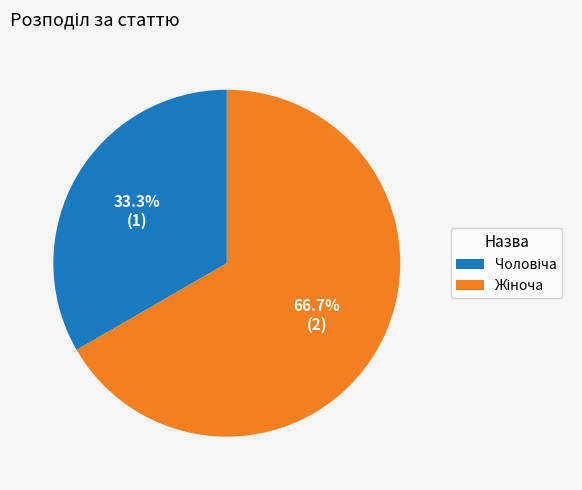

Is there a majority slice in this chart?

Yes